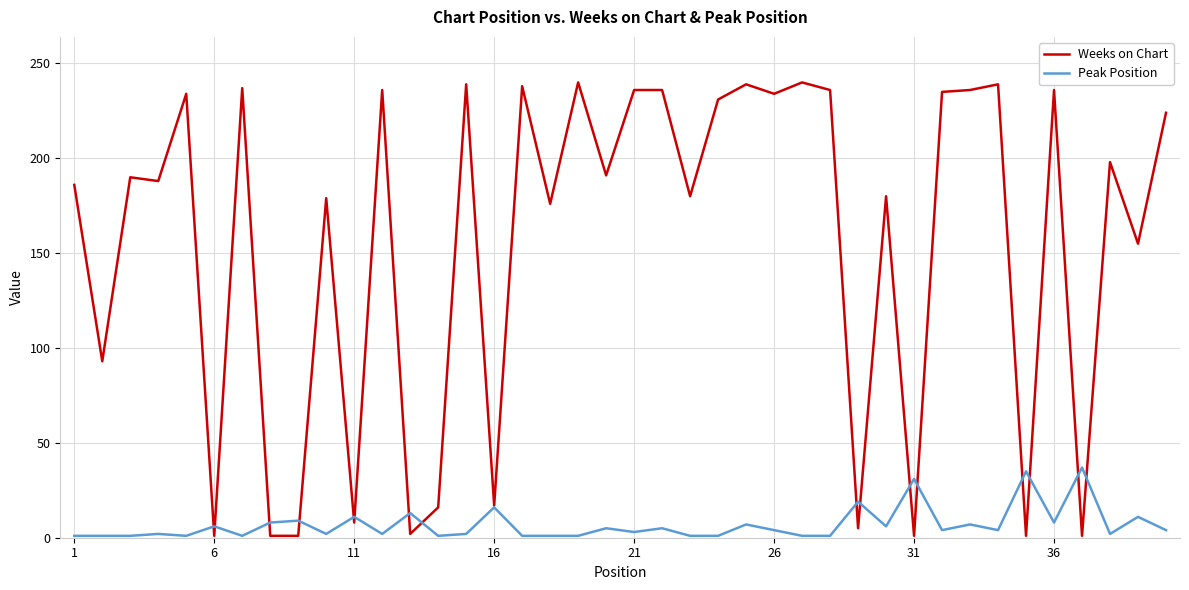

What is the average value of the Peak Position series?

7